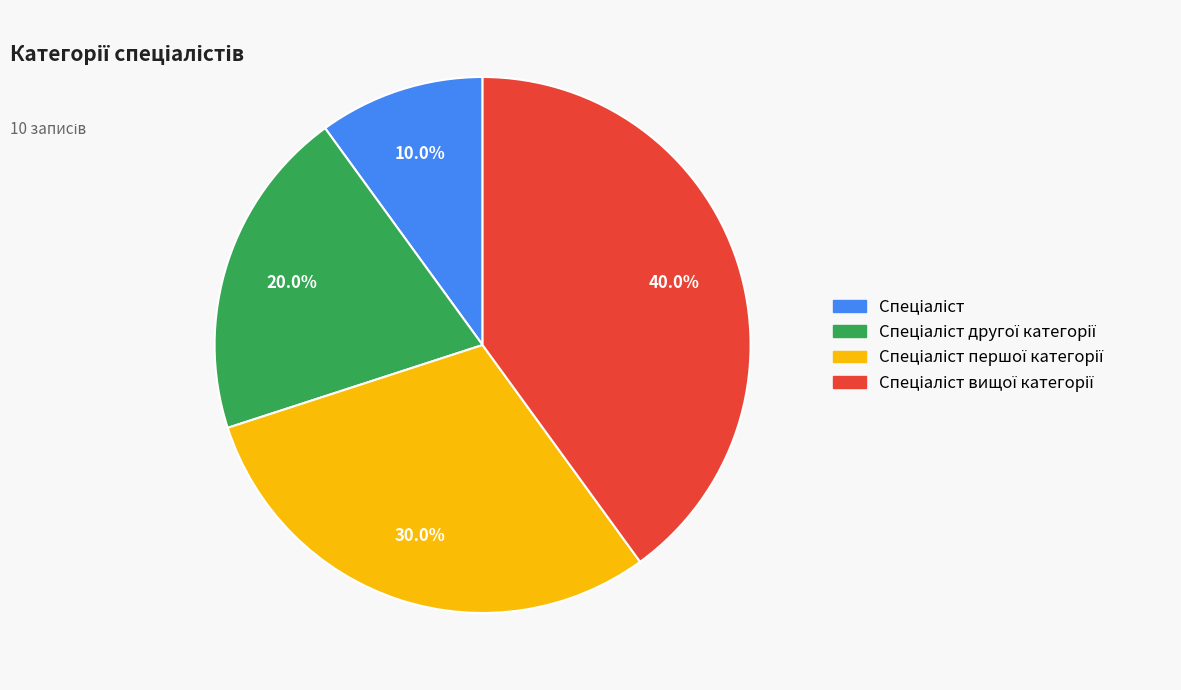

Does any single category account for the majority?

No